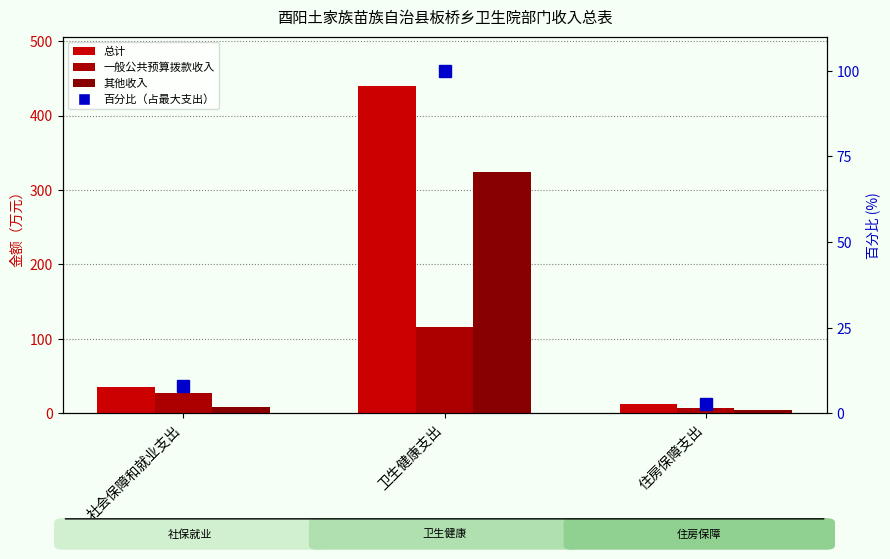

The value of 其他收入 at 住房保障支出 is 4.8. True or false?

True